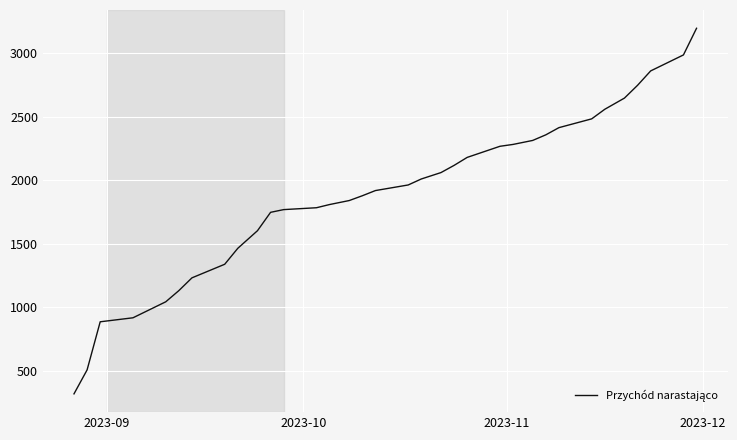

What is the smallest value displayed?

316.3